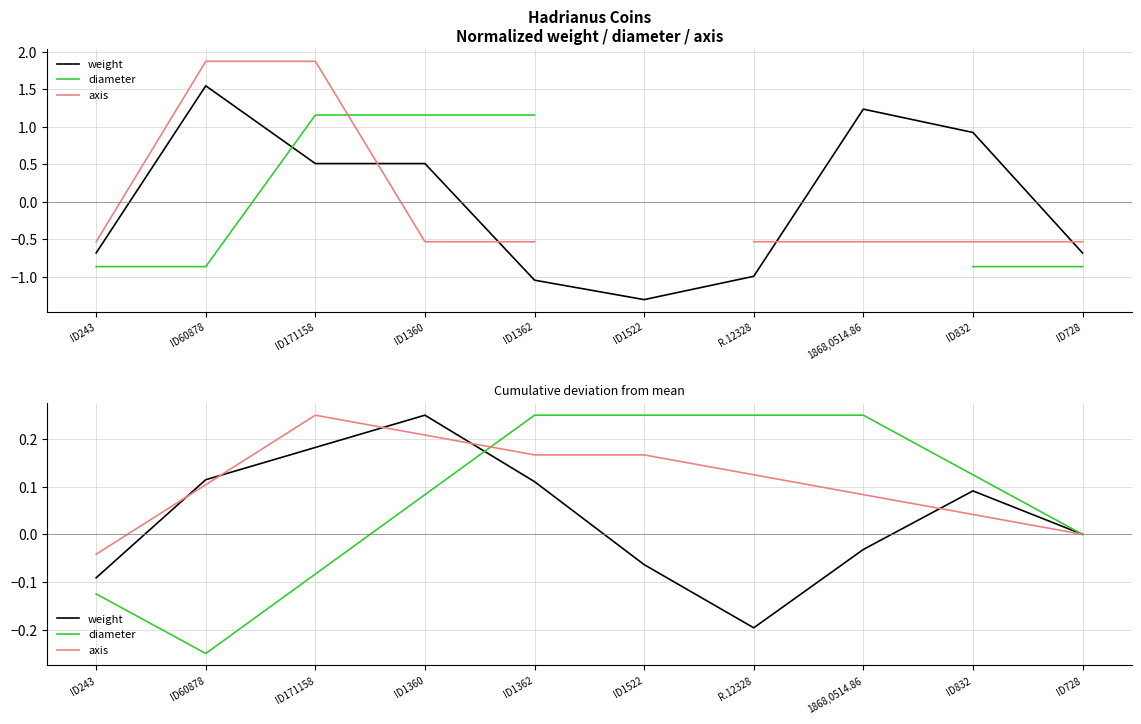

Between ID243 and ID1522, which series saw the biggest shift?

diameter